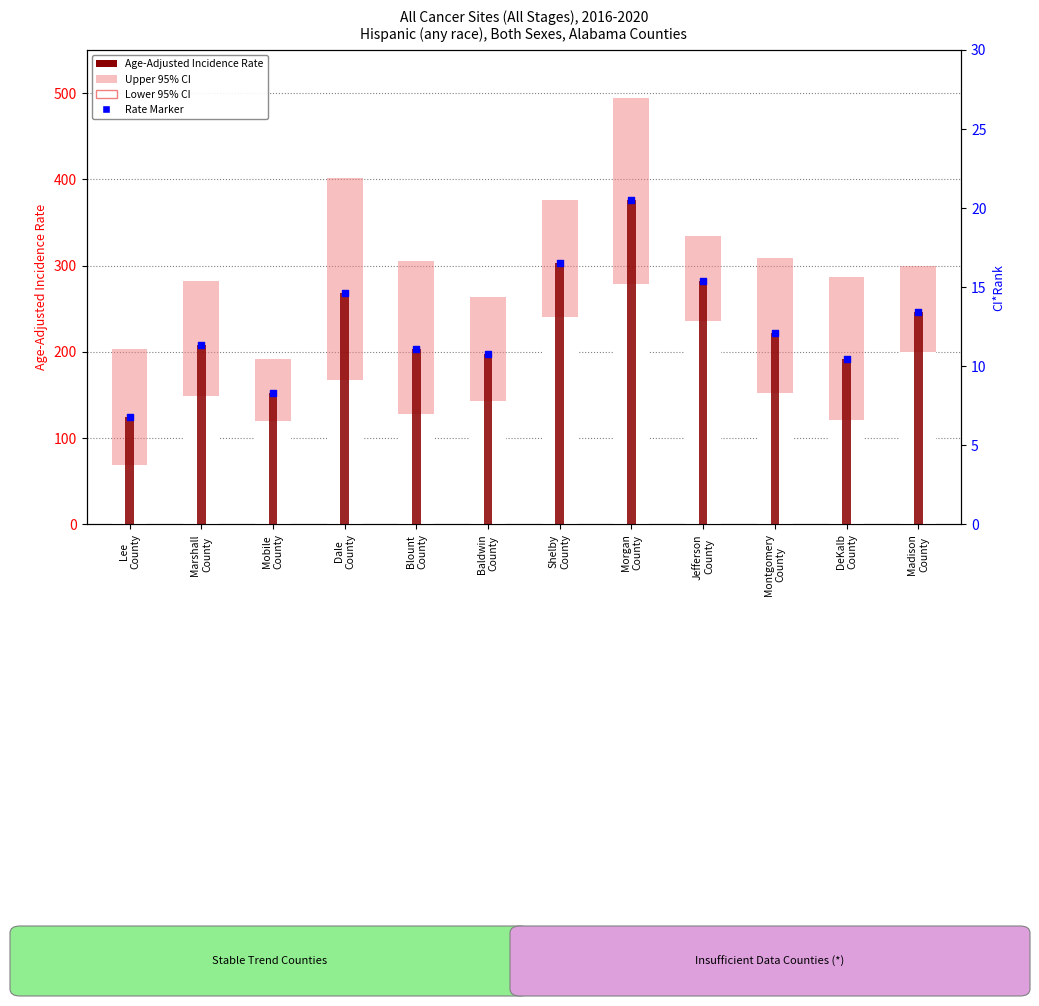

Which series has the largest total across all categories?

Upper 95% CI